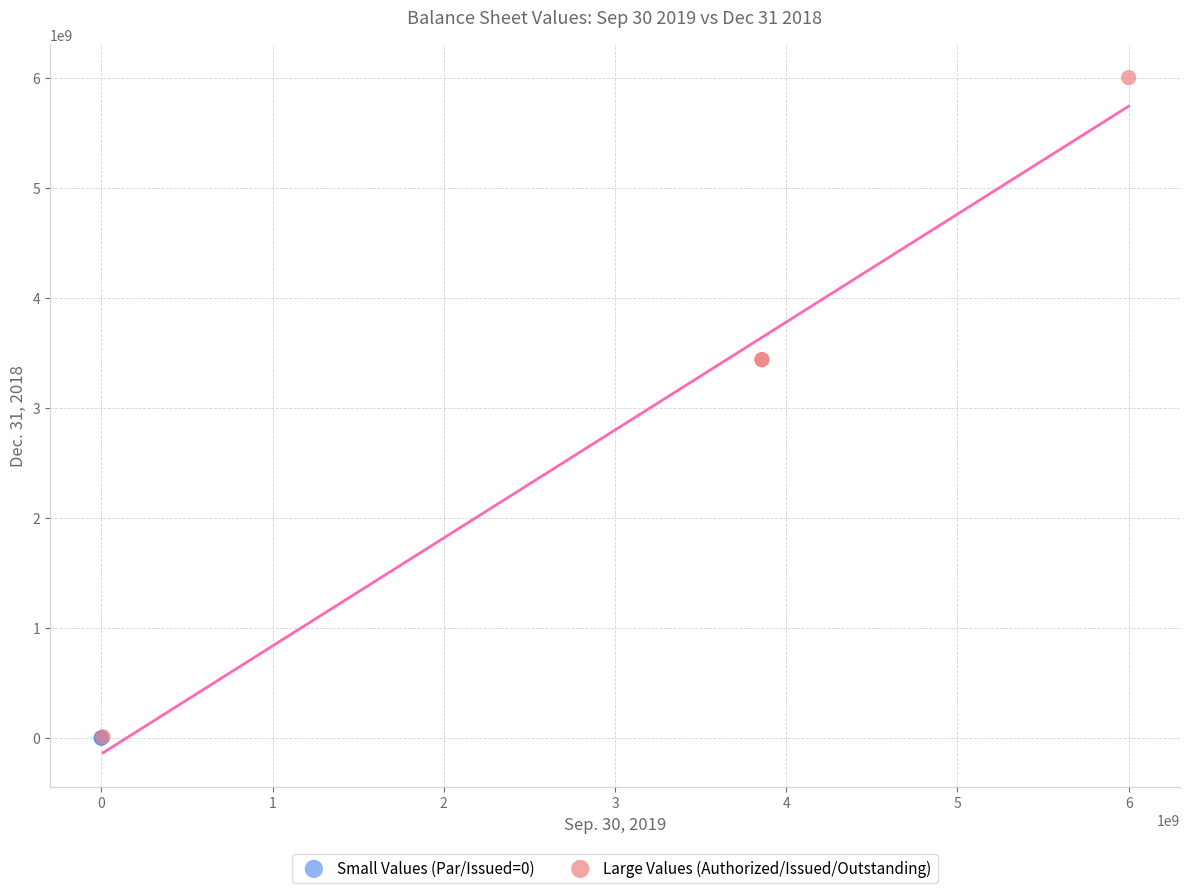

Which series has the widest spread of Y values?

Large Values (Authorized/Issued/Outstanding)